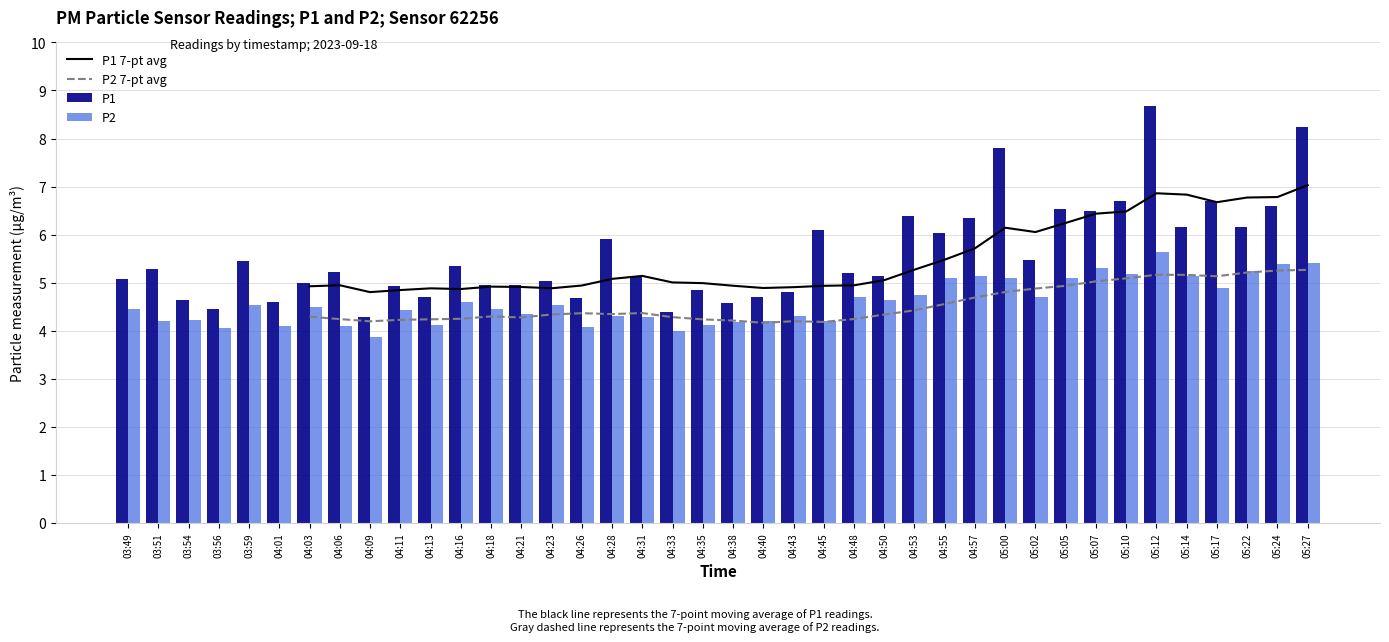

Rank the series at 04:26 from lowest to highest value.

P2, P2 7-pt avg, P1, P1 7-pt avg